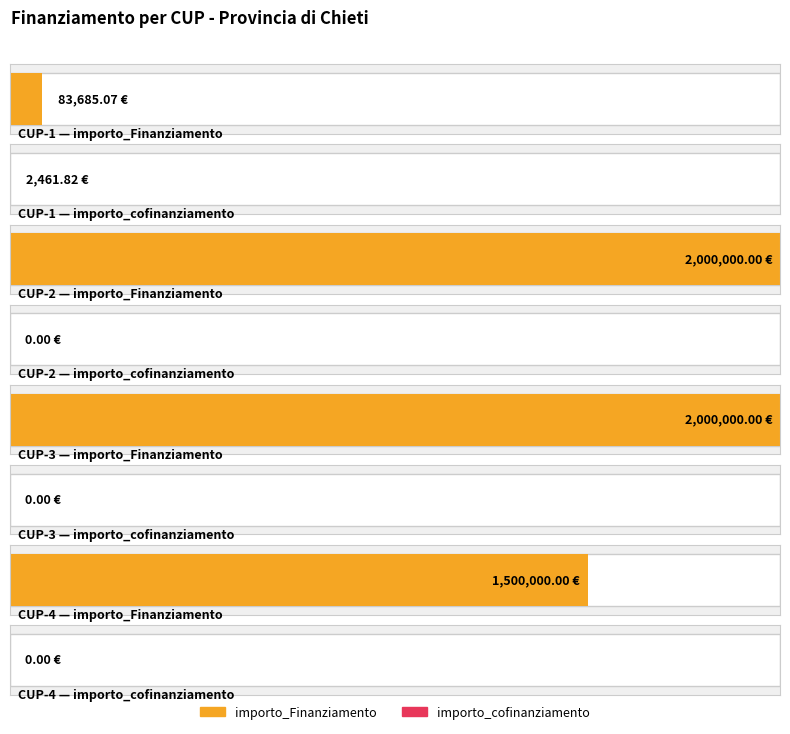

Rank the series by their maximum value, from lowest to highest.

importo_cofinanziamento, importo_Finanziamento